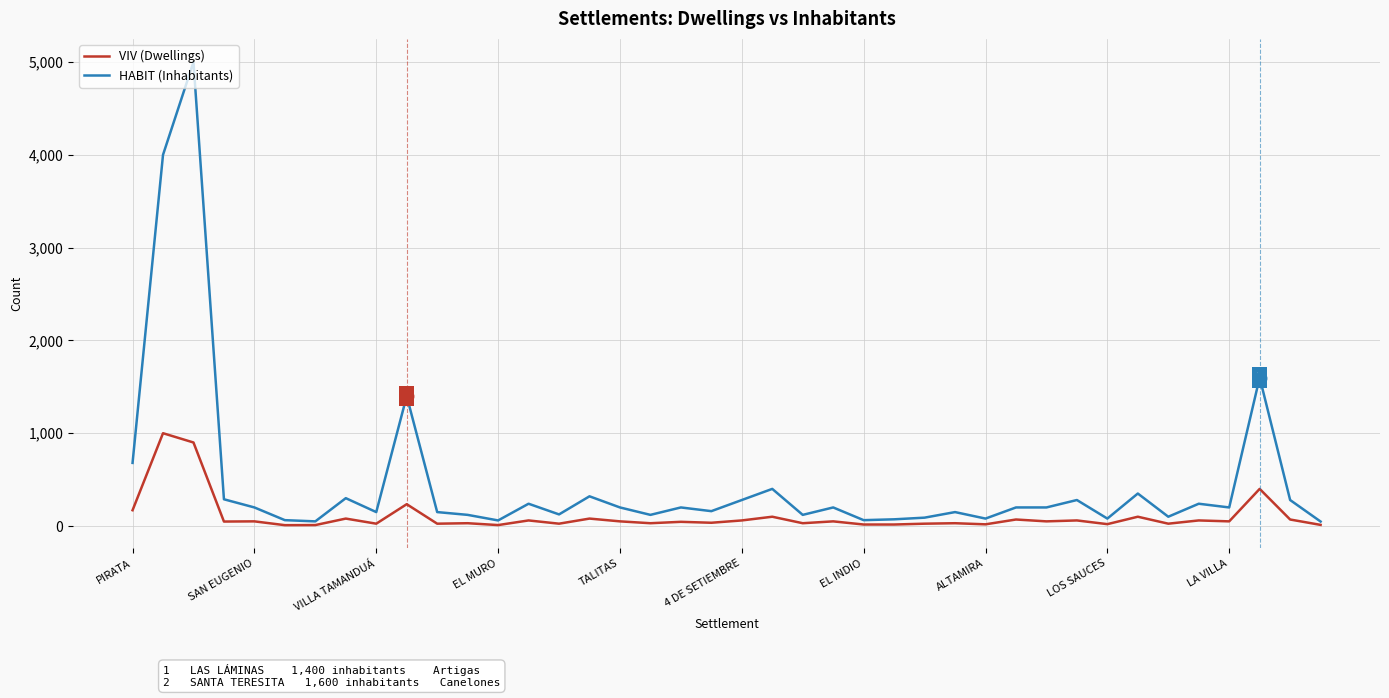

Which series has the largest range (max minus min)?

HABIT (Inhabitants)